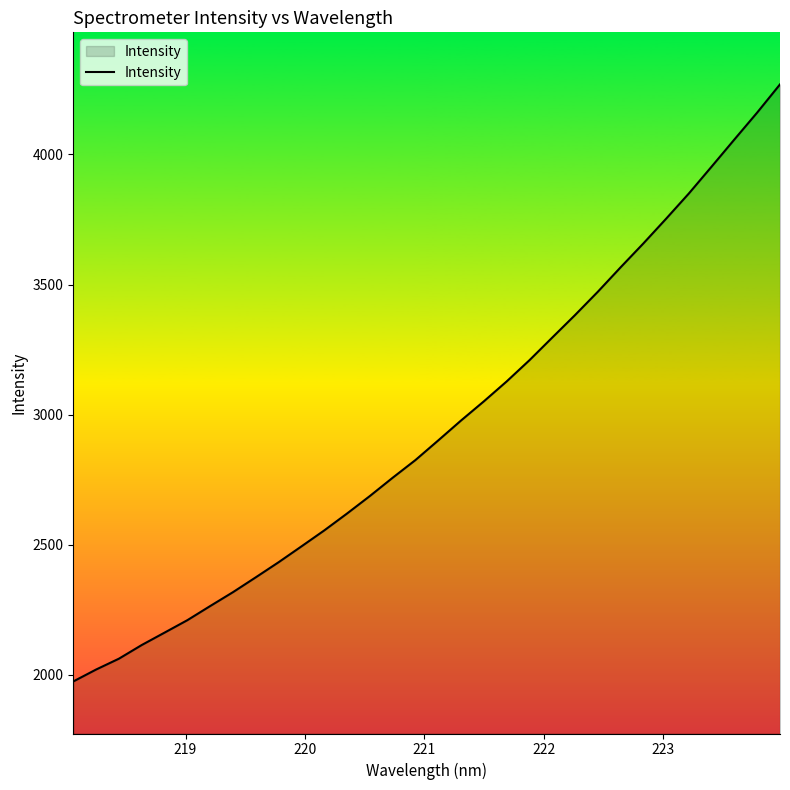

What is the difference between the maximum and minimum values?

2294.3